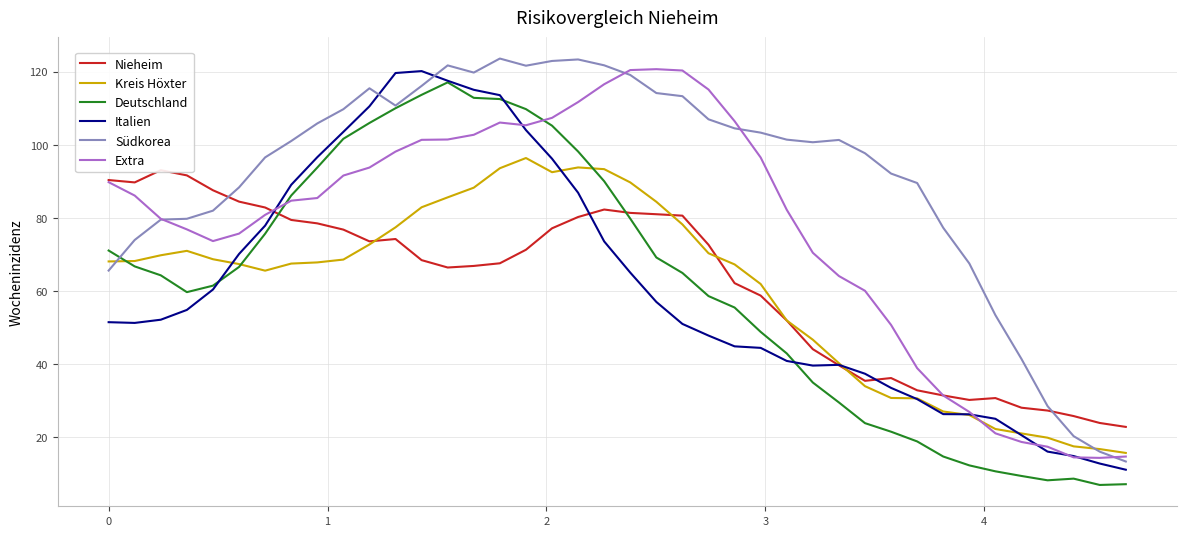

What is the lowest value of the Kreis Höxter series?

15.7